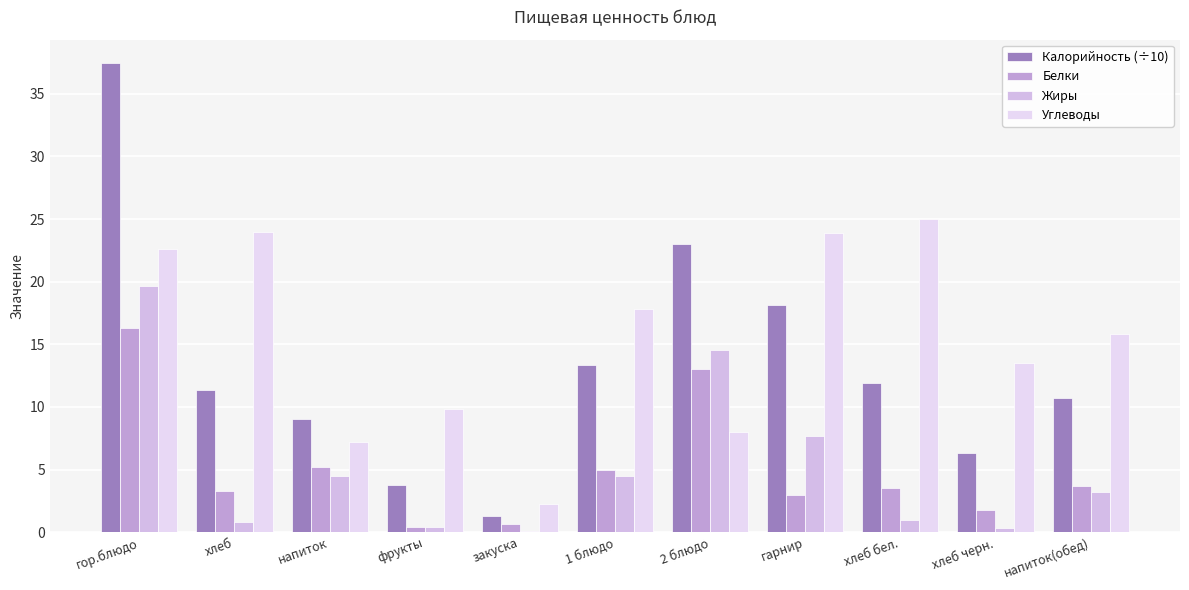

At which category is the sum across all series the highest?

гор.блюдо